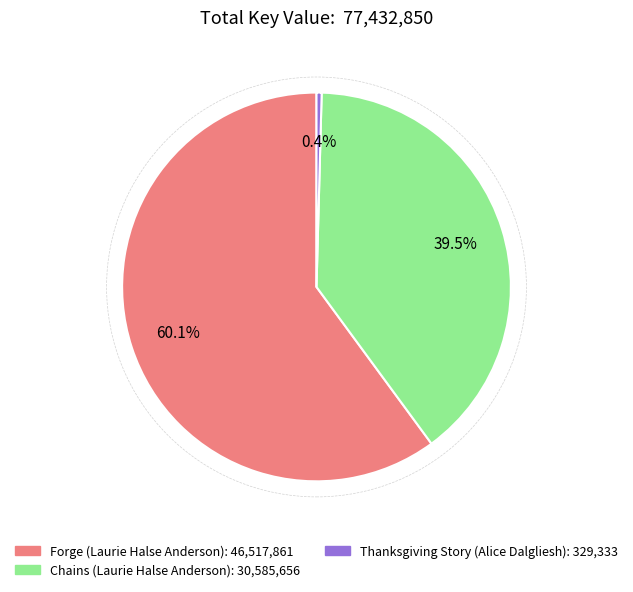

To the nearest percent, what is the difference between the largest and smallest slice percentages?

60%